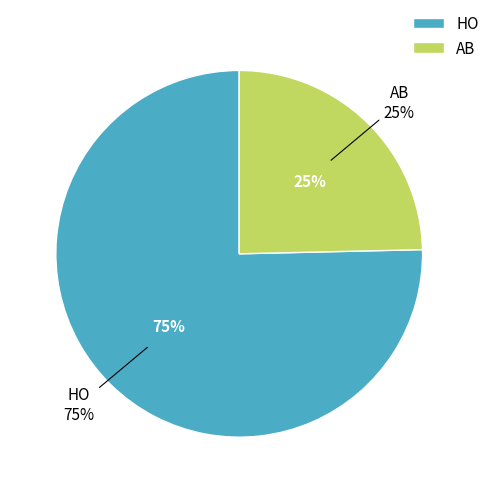

Does HO represent more than half of the total?

Yes